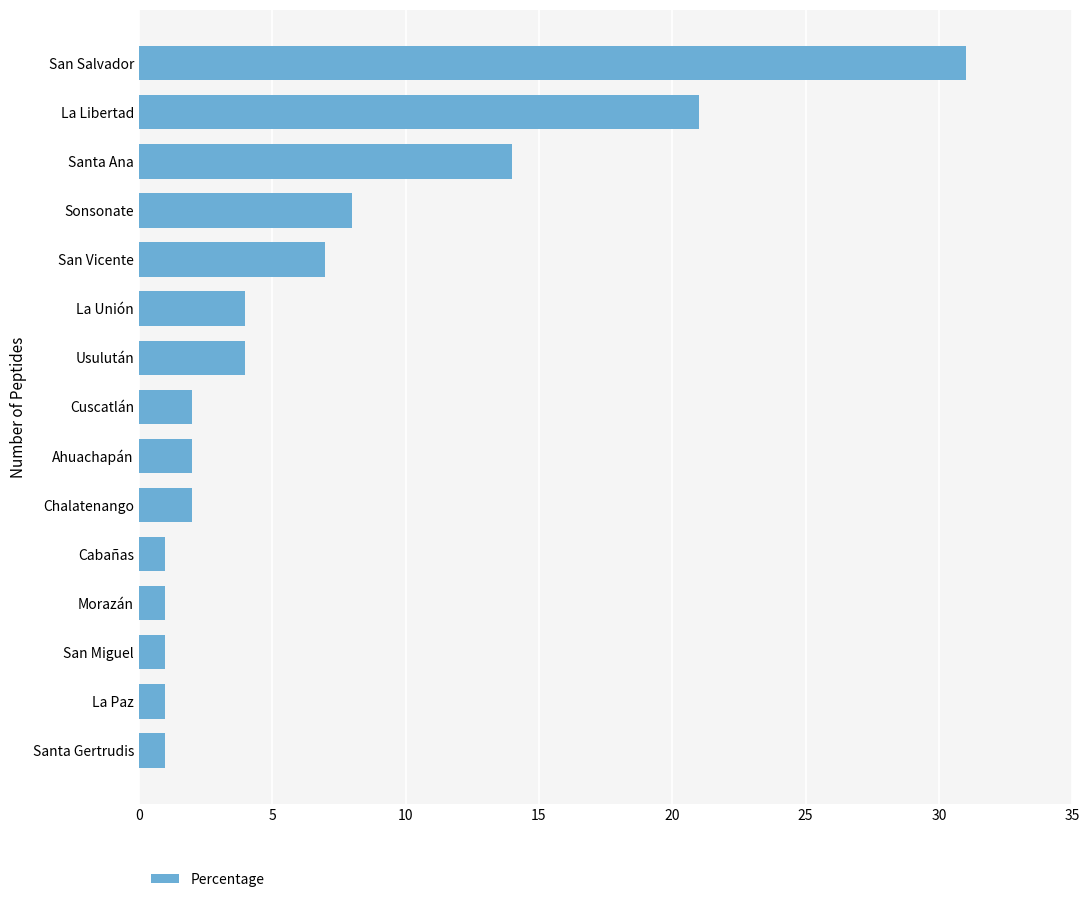

Between Santa Gertrudis and Santa Ana, which is larger?

Santa Ana